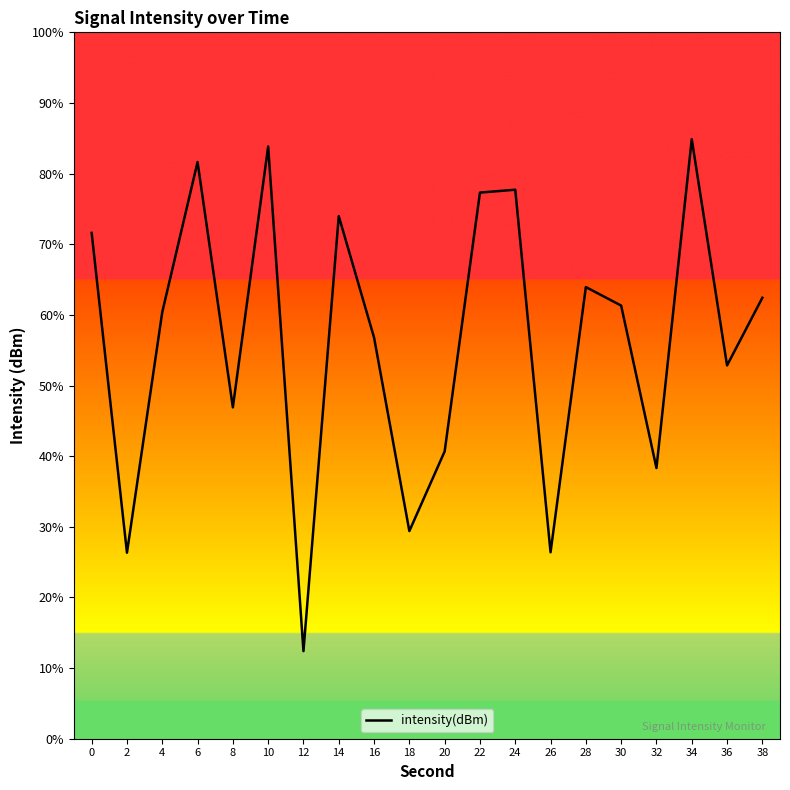

Is this an area chart (filled region under the line)?

No